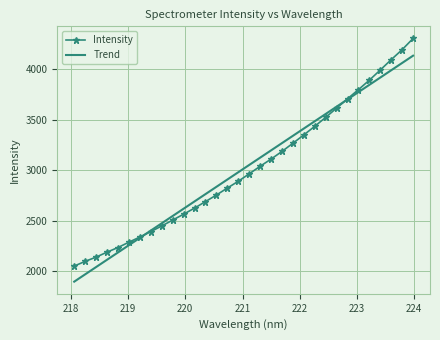

Rank the series by their maximum value, from highest to lowest.

Intensity, Trend